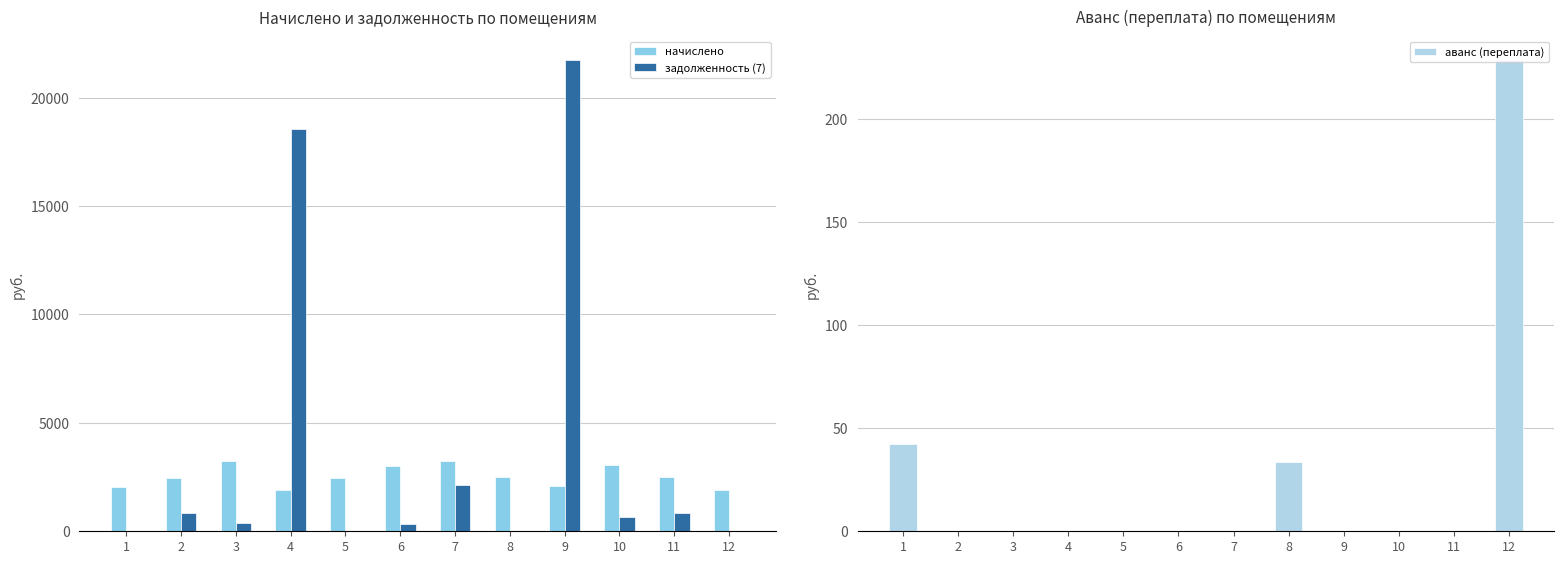

What is the approximate value of начислено at 11?

2488.1